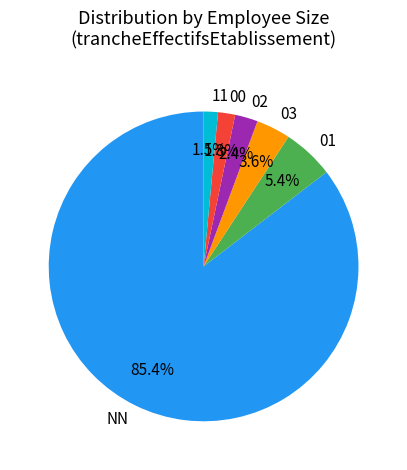

How much of the chart is everything except 11?

98.5%